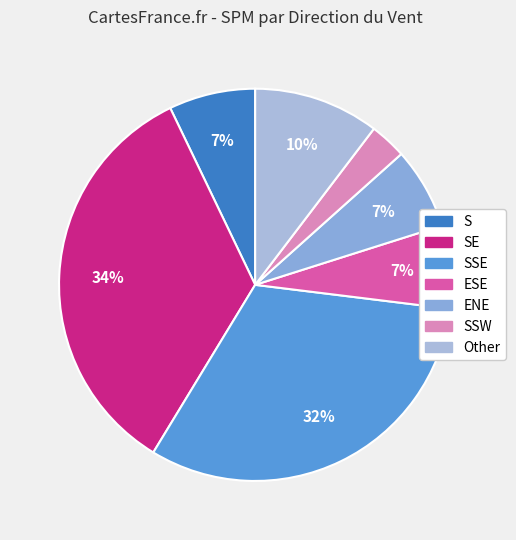

Does any single category account for the majority?

No